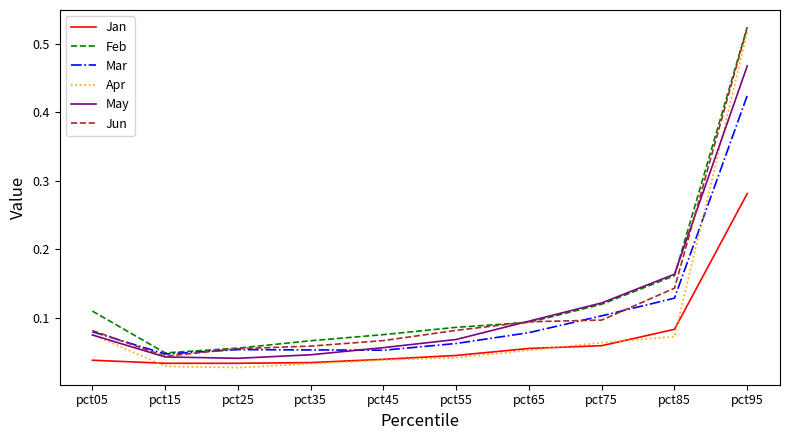

The value of May at pct55 is 0.1. True or false?

True